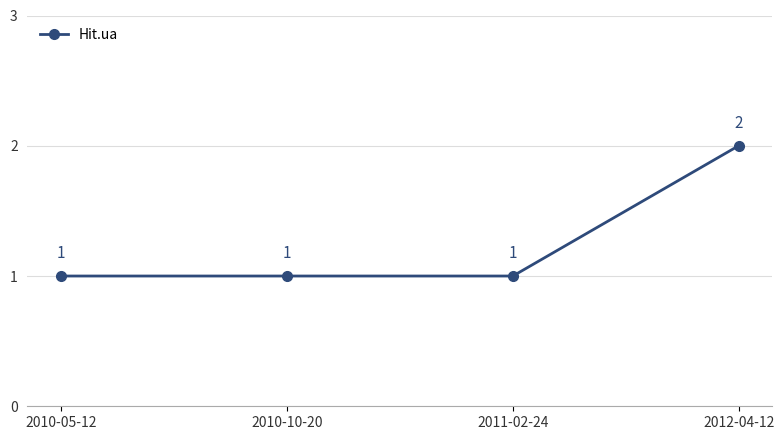

Reading left to right, what are all the values shown in this chart?

1	1	1	2